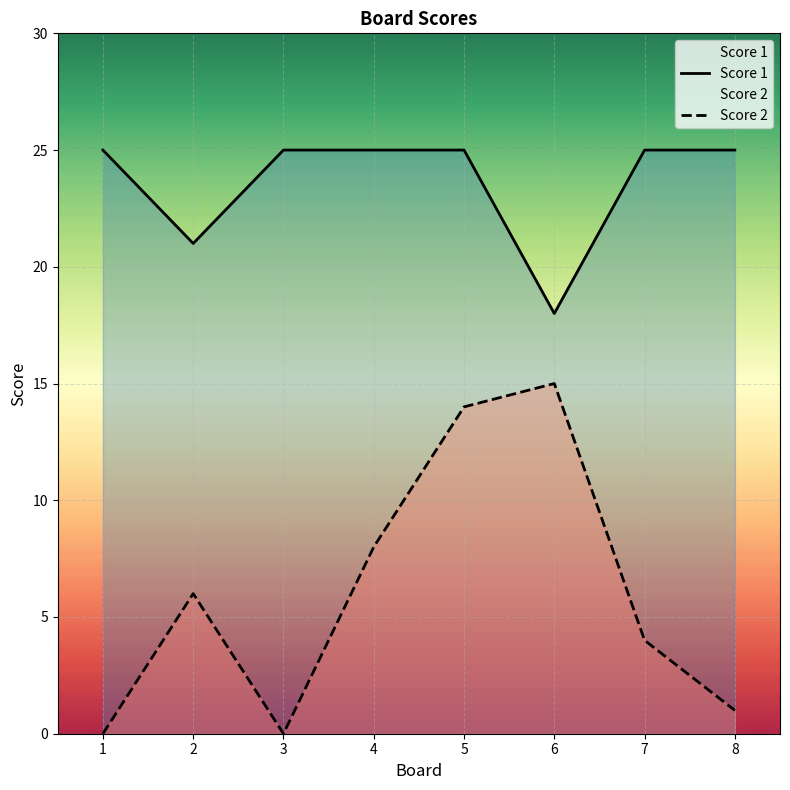

True or false: Score 1 has a value of 25 at 1.

True